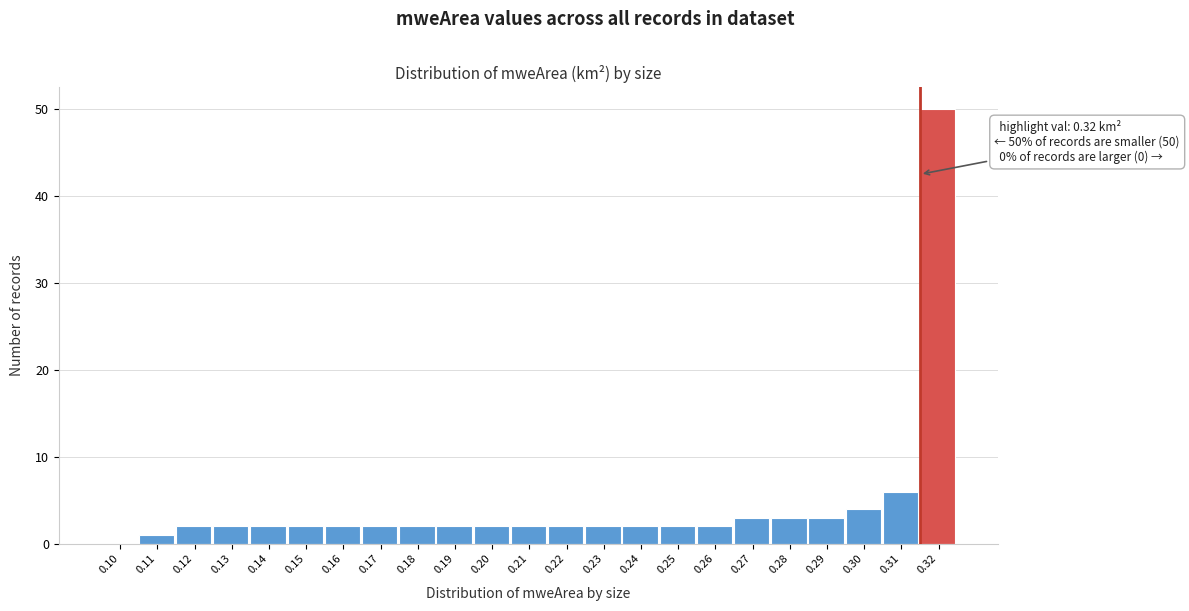

Reading left to right, transcribe all the data shown in this chart.

0.10=0	0.11=1	0.12=2	0.13=2	0.14=2	0.15=2	0.16=2	0.17=2	0.18=2	0.19=2	0.20=2	0.21=2	0.22=2	0.23=2	0.24=2	0.25=2	0.26=2	0.27=3	0.28=3	0.29=3	0.30=4	0.31=6	0.32=50